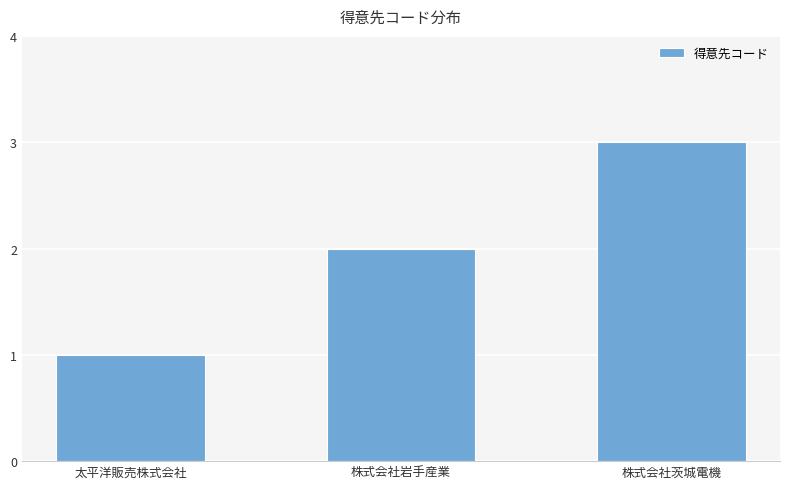

List the labels in order of value, largest first.

株式会社茨城電機, 株式会社岩手産業, 太平洋販売株式会社